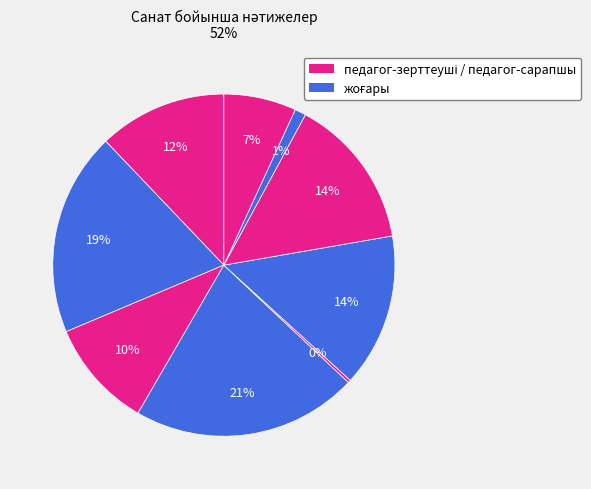

To the nearest percent, what is the difference between the largest and smallest slice percentages?

21%